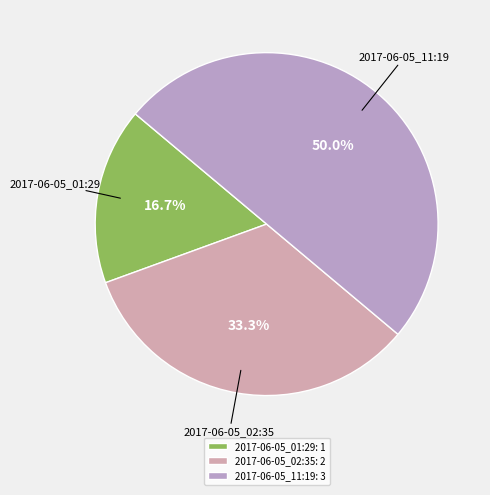

Which category has the smallest portion of the pie?

2017-06-05_01:29